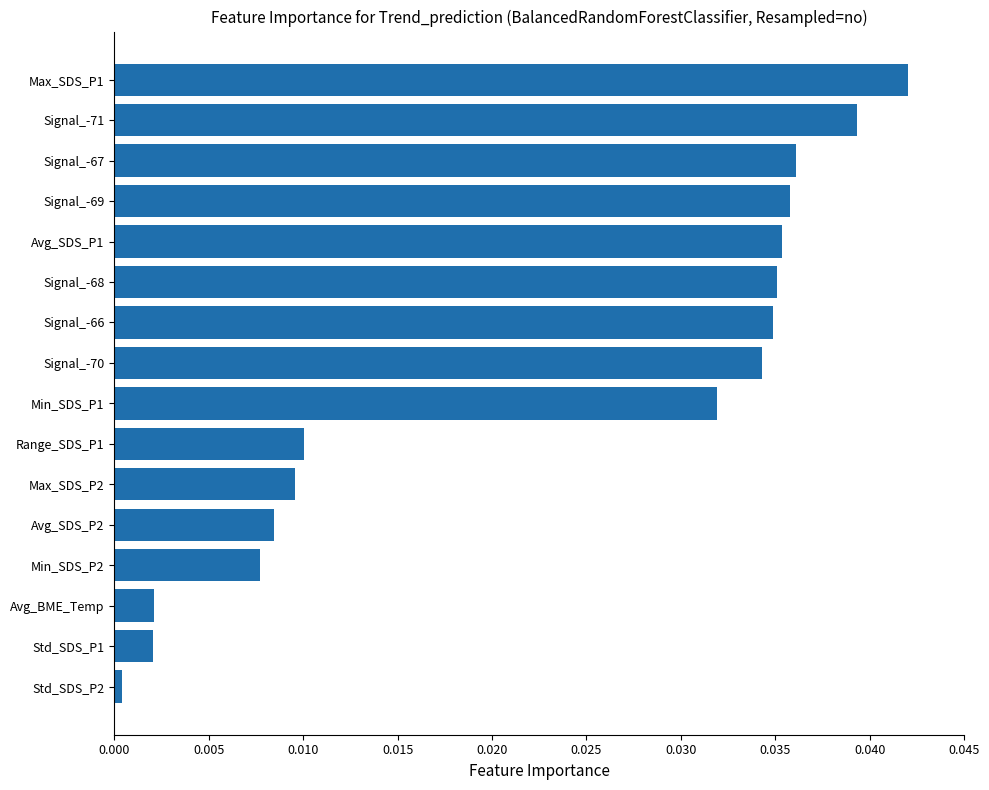

The value at Signal_-69 is 0.1. True or false?

False